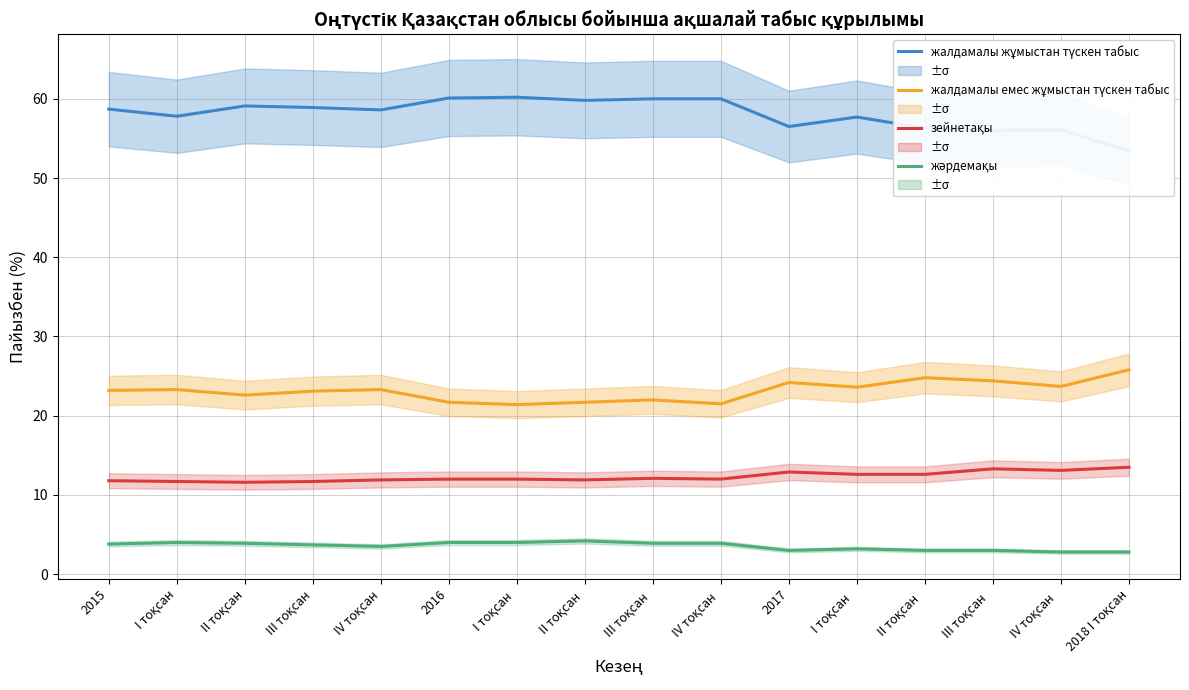

What is the label of the 7th point from the right?

IV тоқсан 